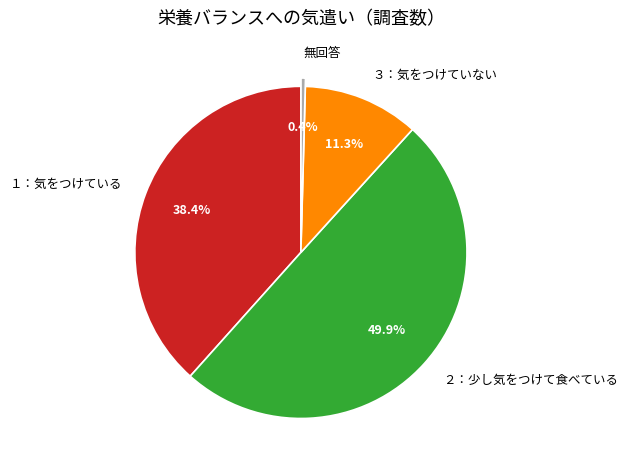

To the nearest percent, what is the average slice percentage?

25%